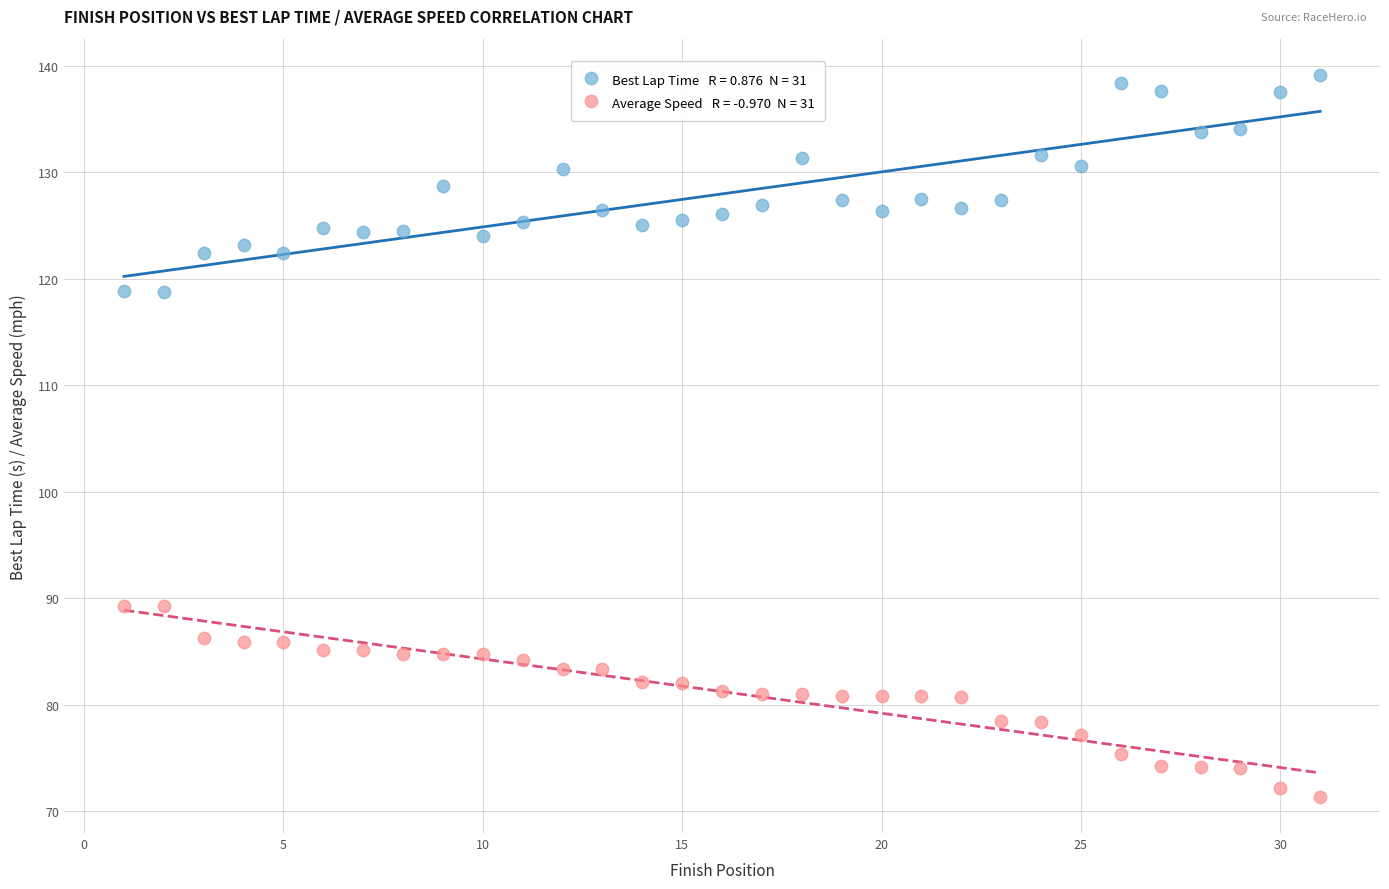

Across all data points, what is the range of Y values (max minus min)?

67.8